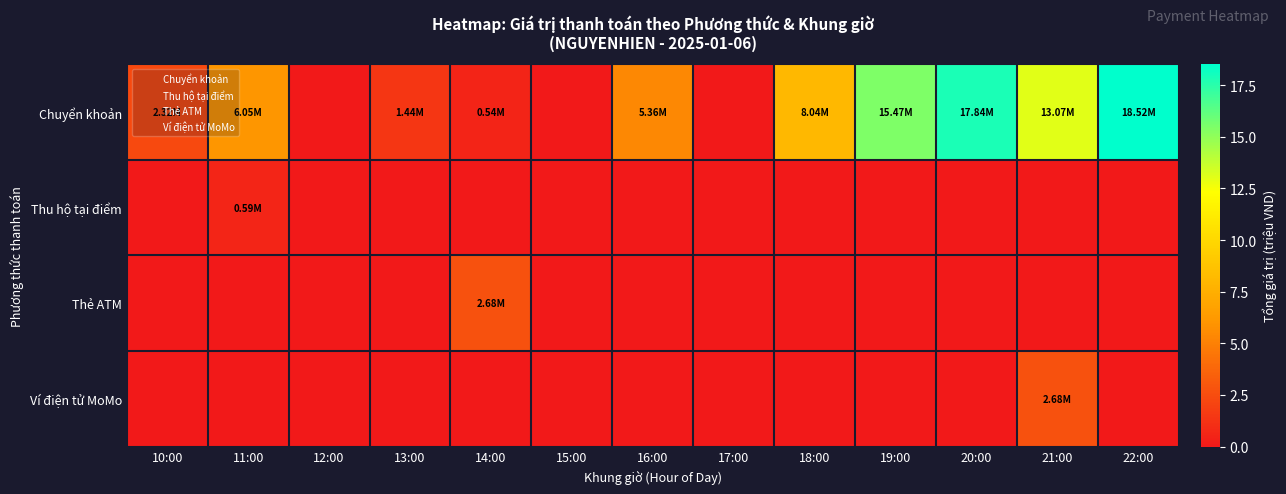

Which series has the widest spread of values?

Chuyển khoản